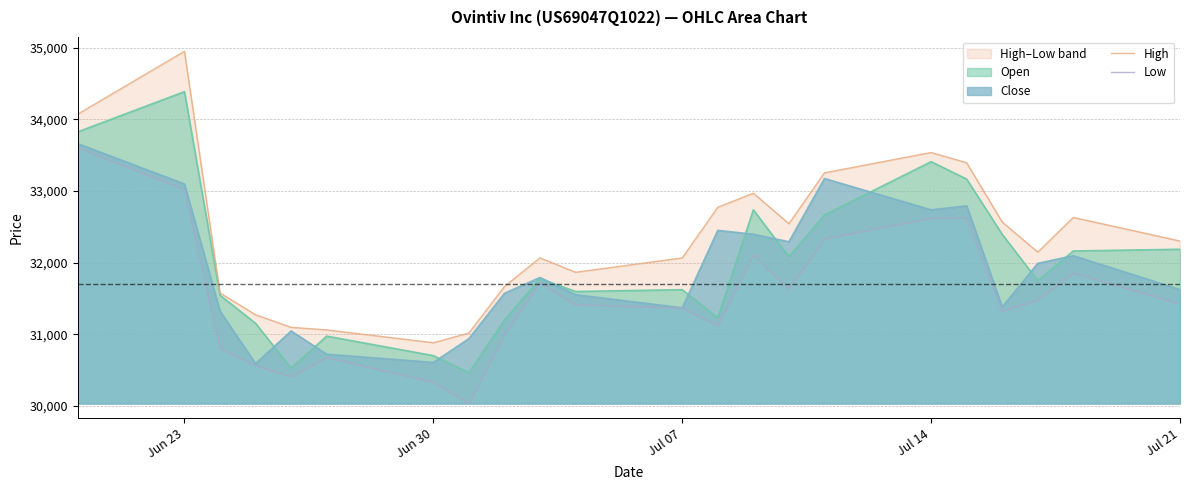

True or false: Low and High intersect in this chart.

False